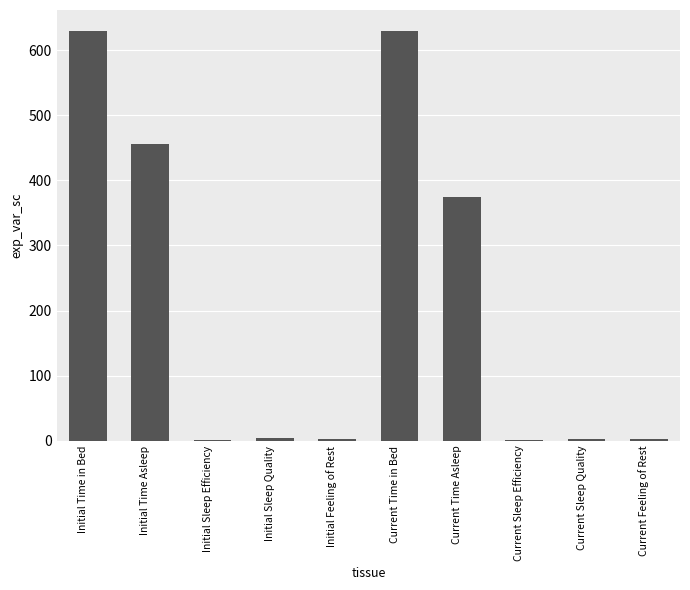

Read the value at Current Time Asleep.

375.0